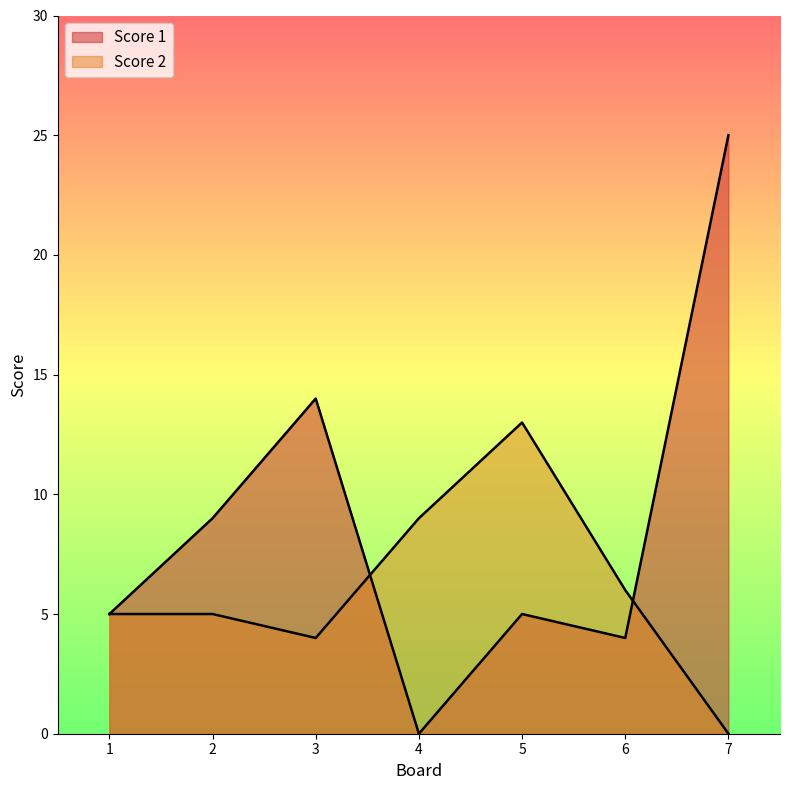

Is it true that Score 2 equals 7 at 5?

False